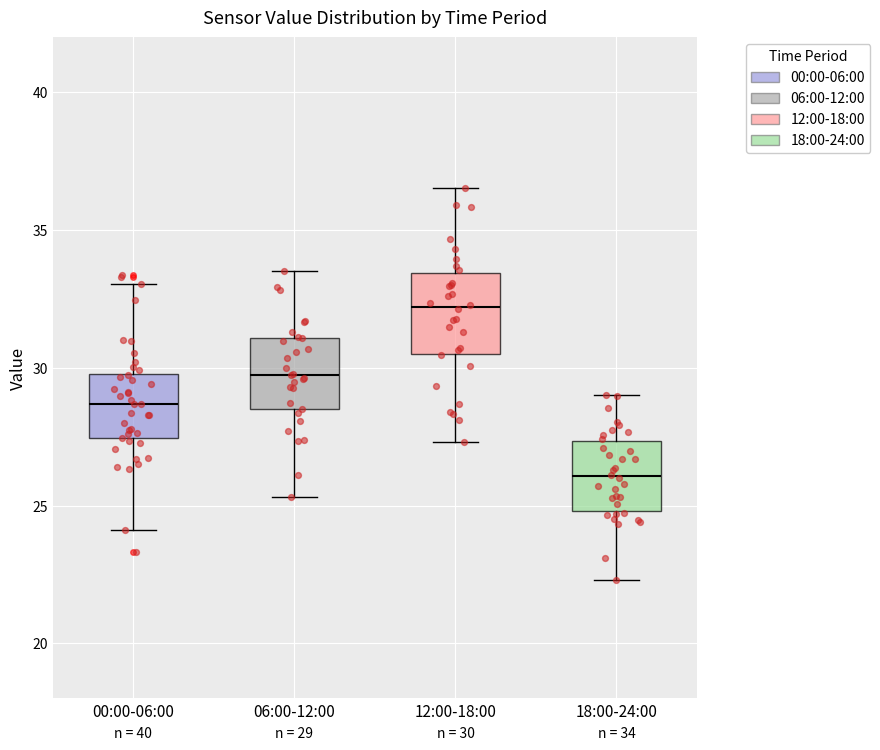

Which box has the highest median line?

12:00-18:00